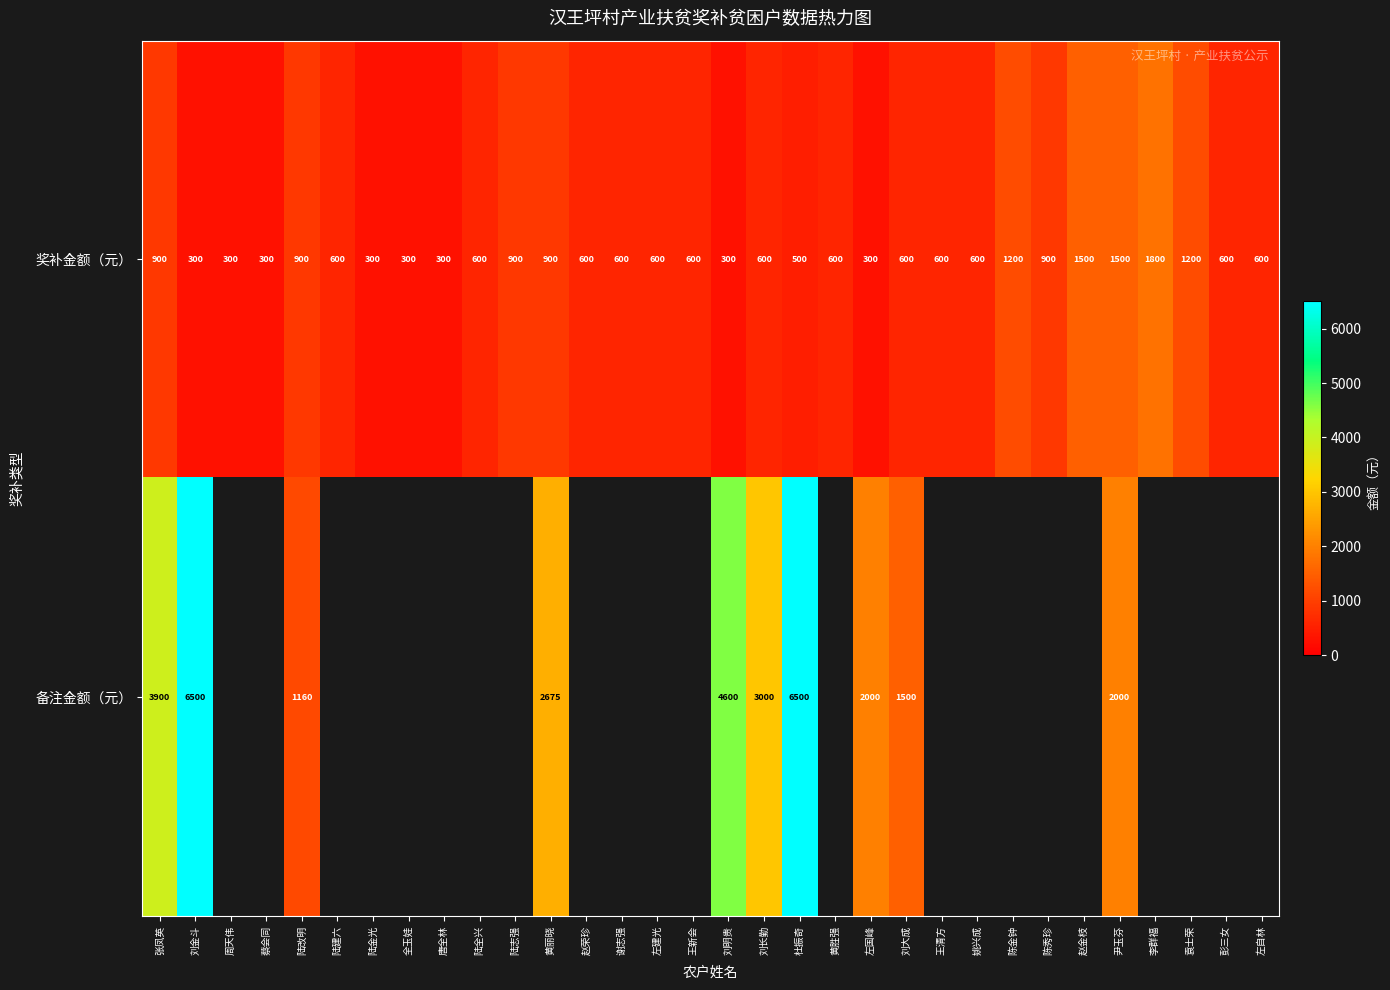

Which series changed the most between 刘长勤 and 刘大成?

备注金额（元）